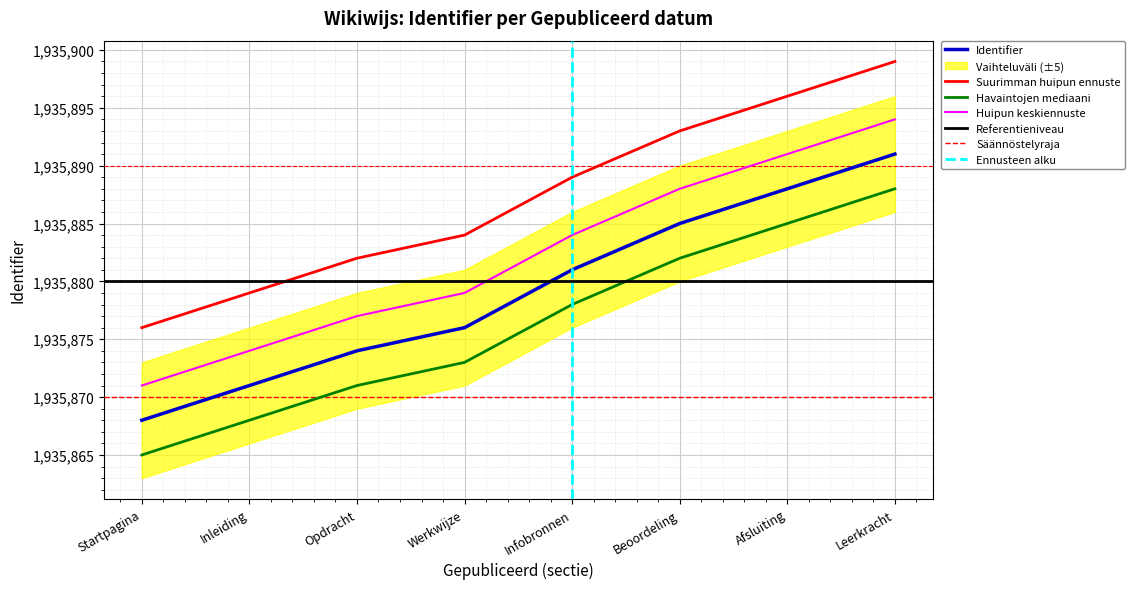

What is the value of the 6th point from the left?

1935885